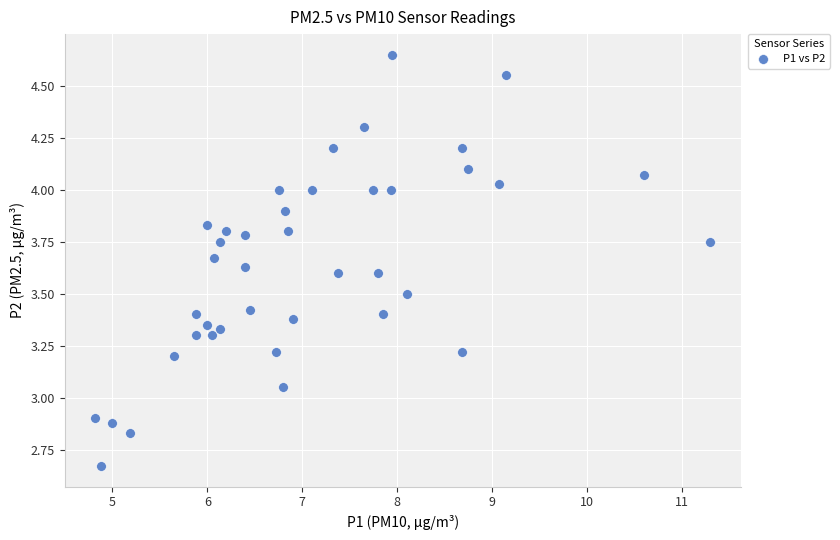

What is the range of Y values (max minus min)?

2.0